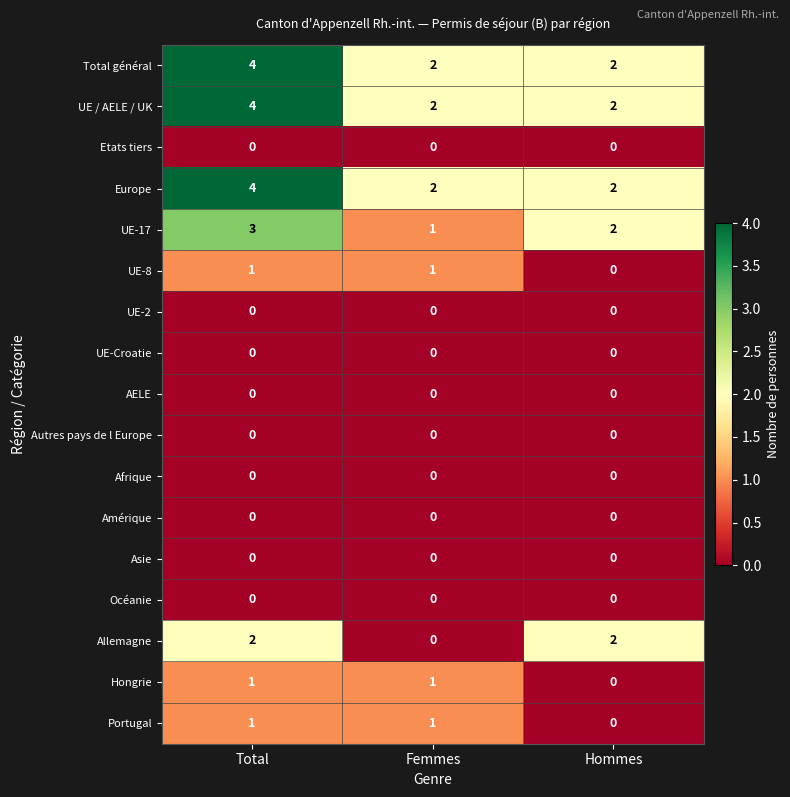

Is the value of Portugal at Total greater than the value of Hongrie at Hommes?

Yes